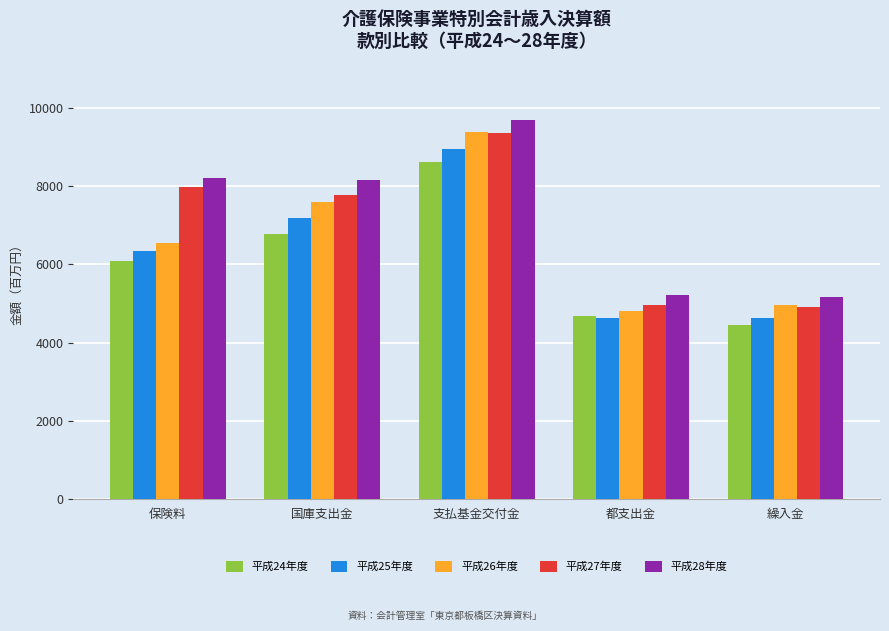

Count the number of data series in this chart.

5